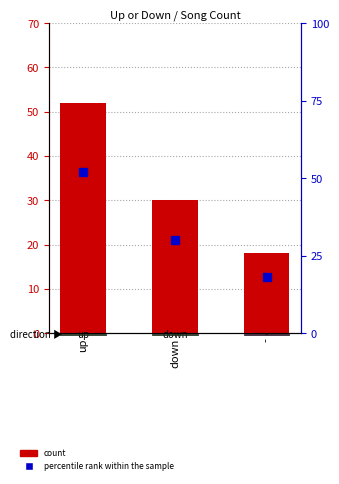

Rank the series at down from lowest to highest value.

count, percentile rank within the sample